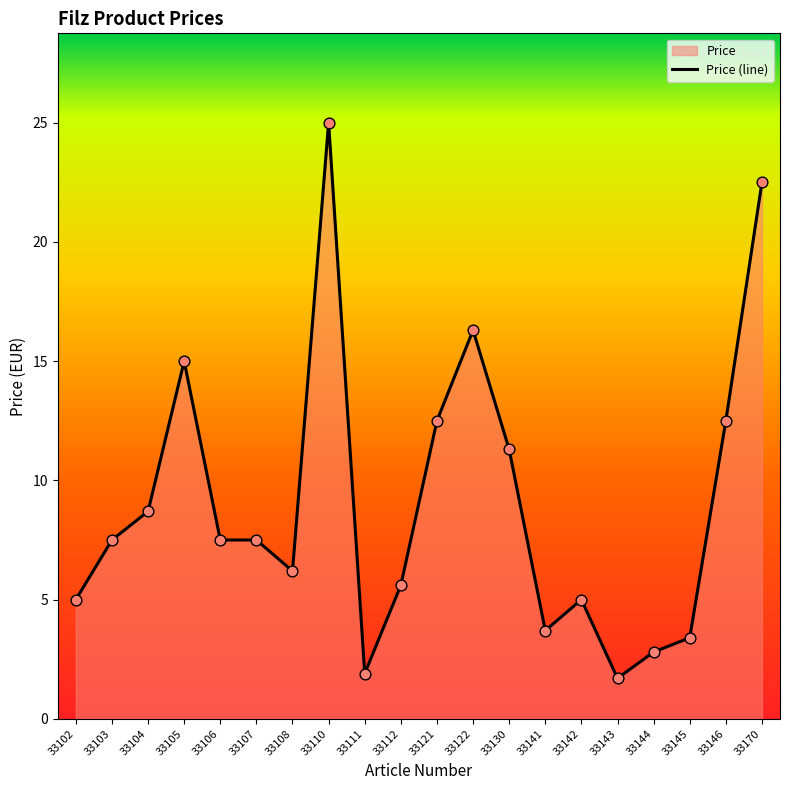

What is the change in value from 33108 to 33170?

+16.3